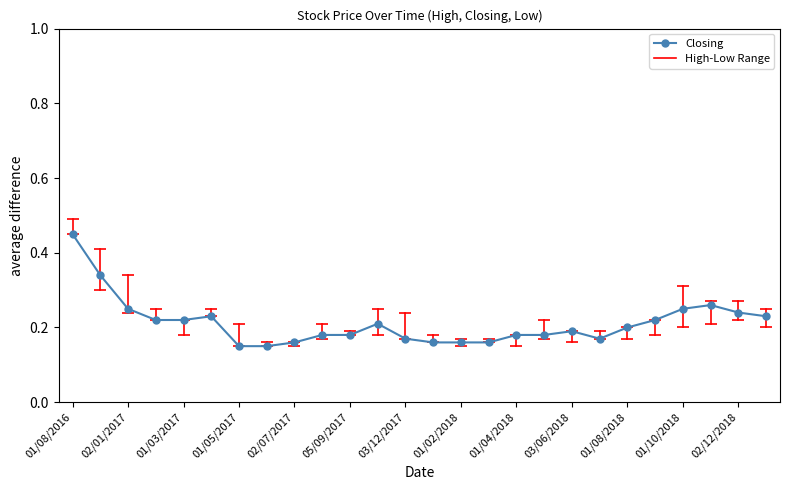

What is the sum of all values?

5.5